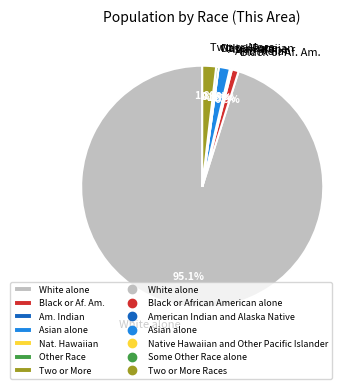

What is the smallest slice in the pie chart?

Native Hawaiian and Other Pacific Islander